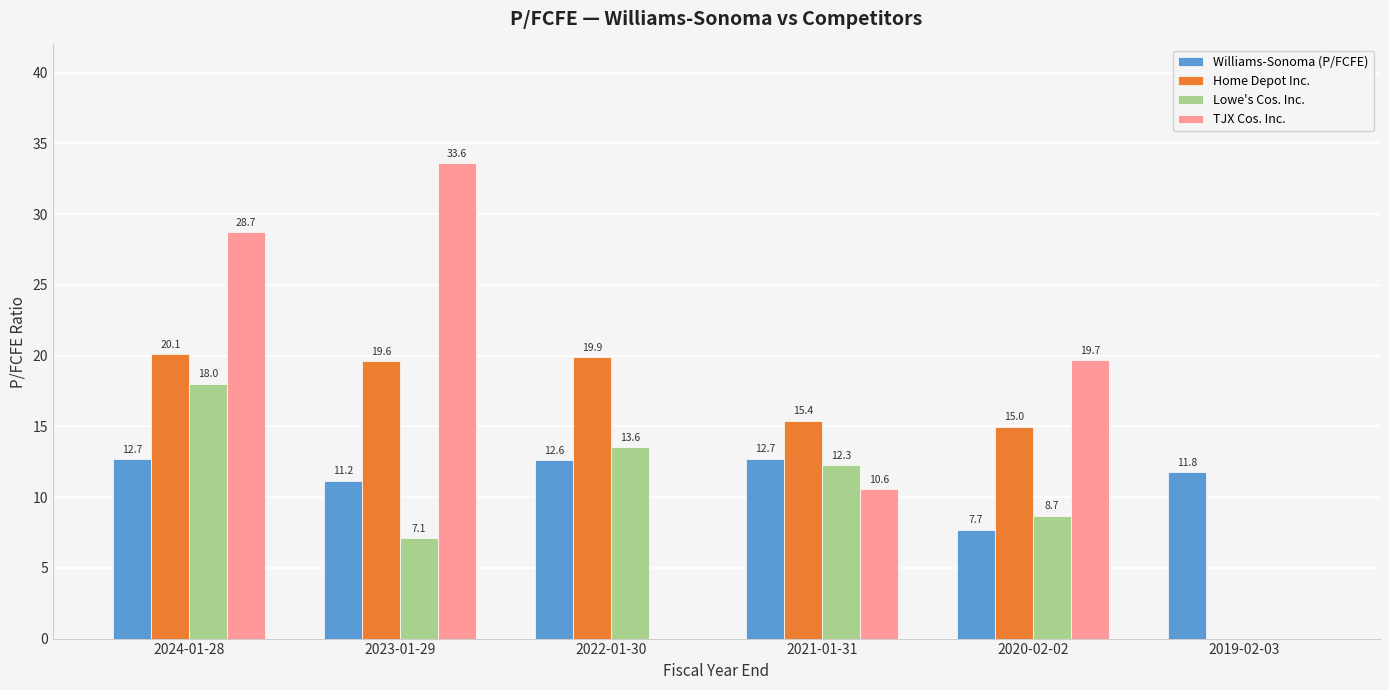

Which category has the highest value in the Home Depot Inc. series?

2024-01-28